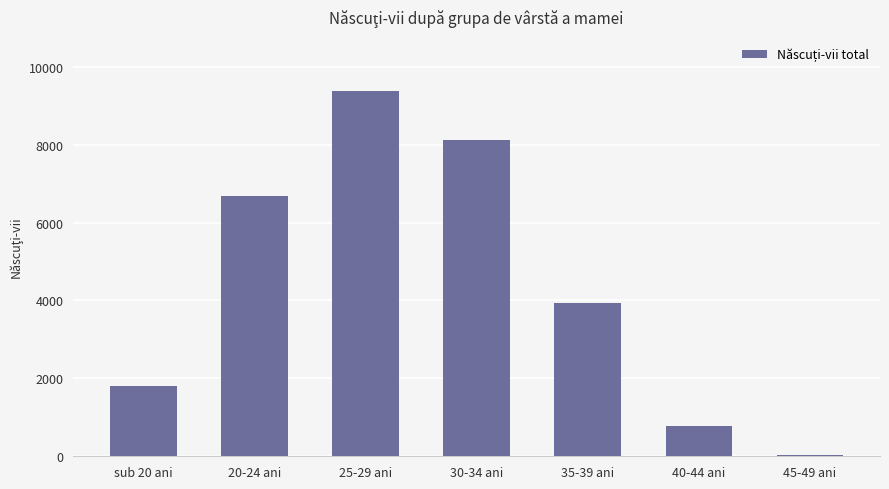

What is the ratio of the value at 35-39 ani to the value at 25-29 ani?

0.4